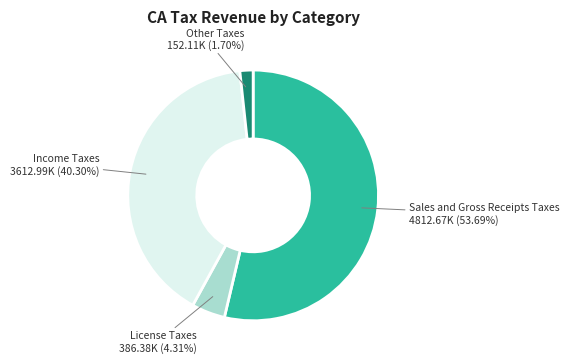

How many slices are in this pie chart?

4